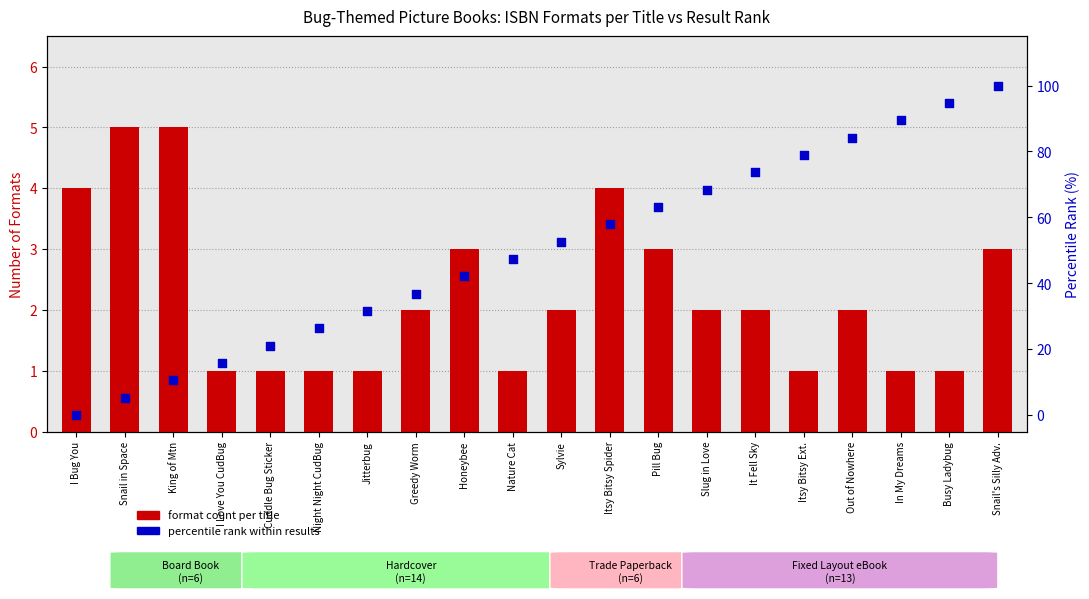

Which series has the largest total across all categories?

Percentile rank within results